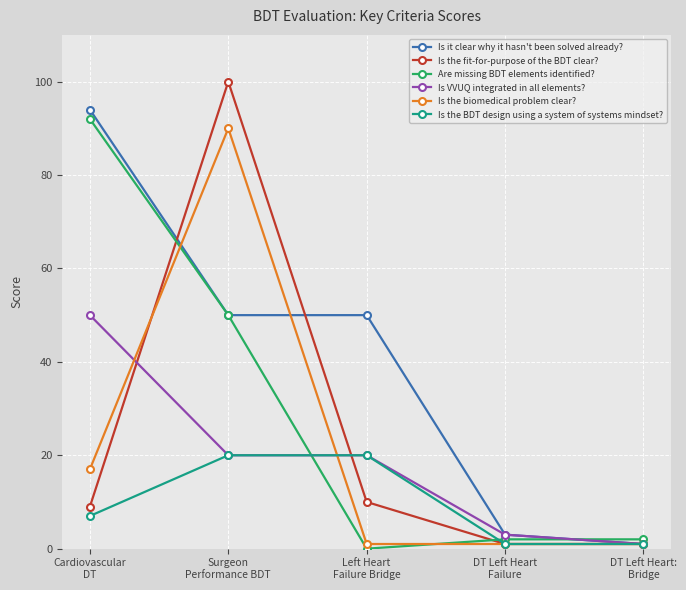

How many data points in Is the BDT design using a system of systems mindset? are less than 7?

2